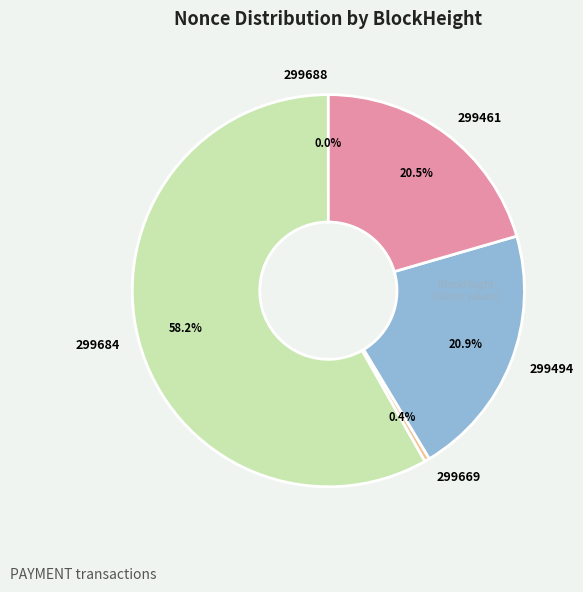

Is there a majority slice in this chart?

Yes